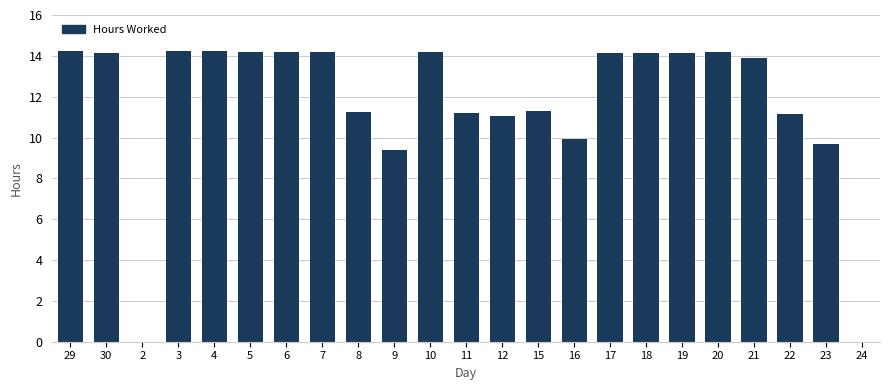

What is the maximum value shown in the chart?

14.3